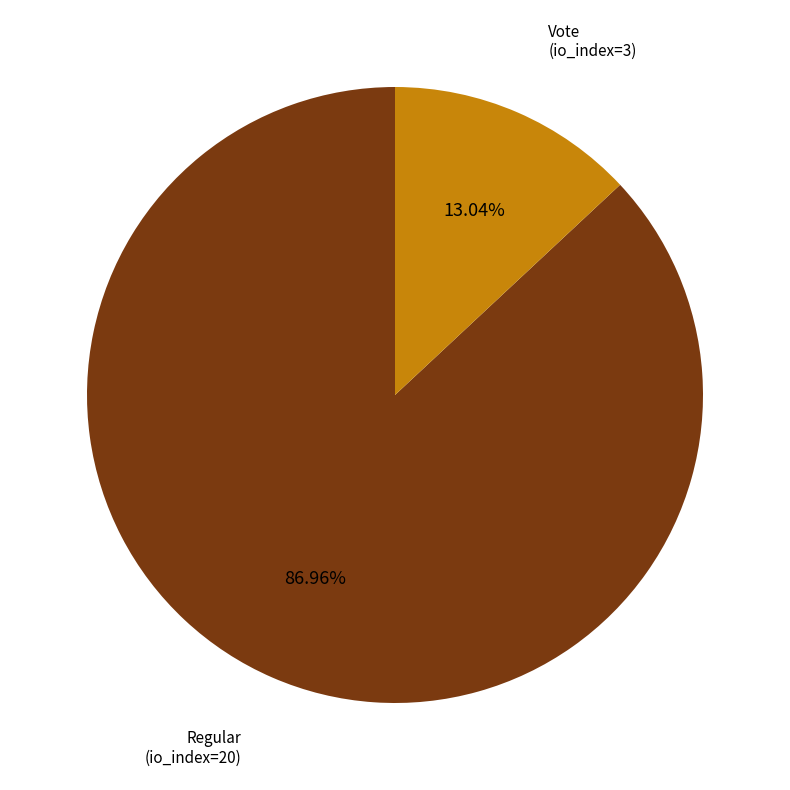

Which category accounts for the majority?

Regular (io_index=20)